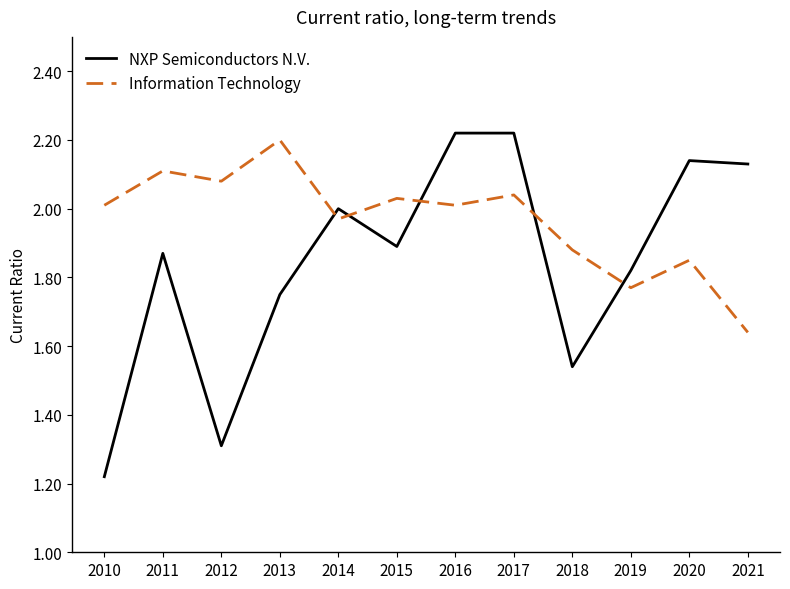

What is the difference between the highest and lowest values at 2011?

0.2